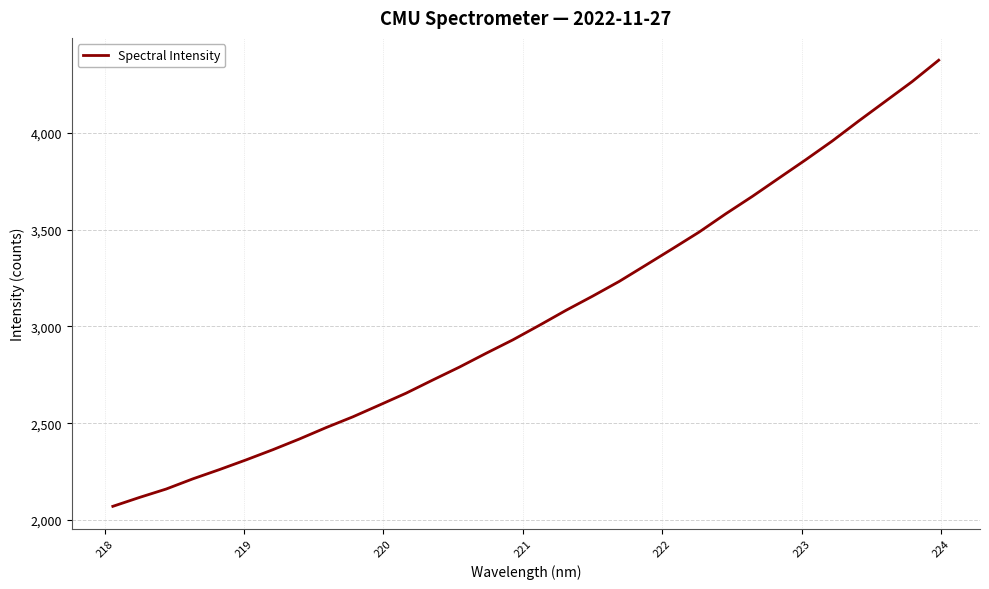

What is the smallest value displayed?

2071.0